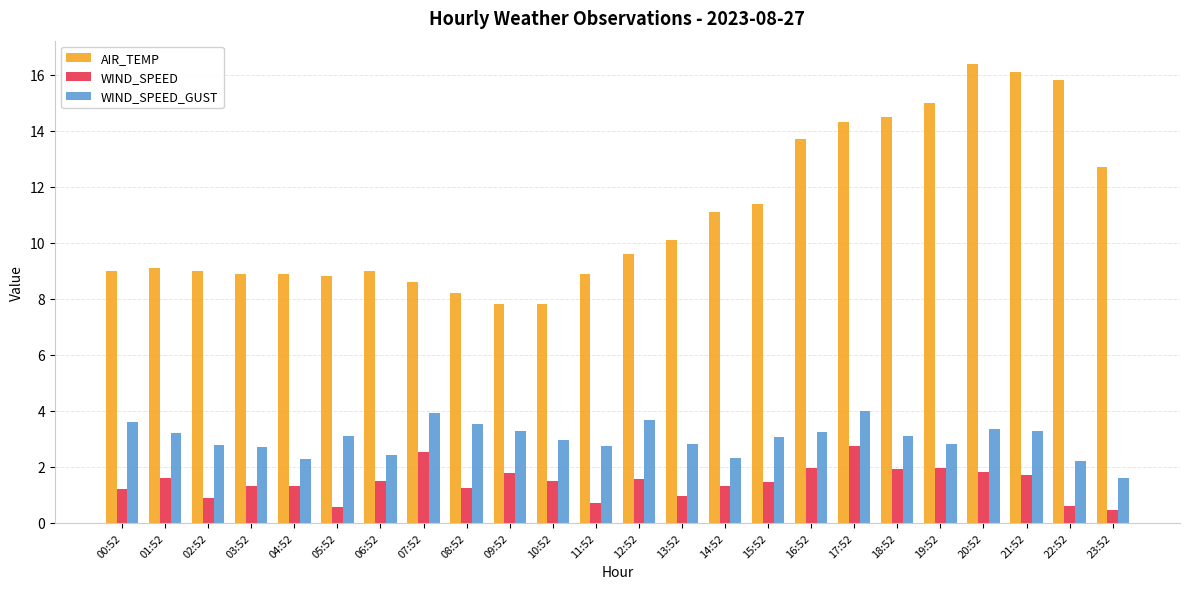

What is the label of the 22nd bar from the right?

02:52